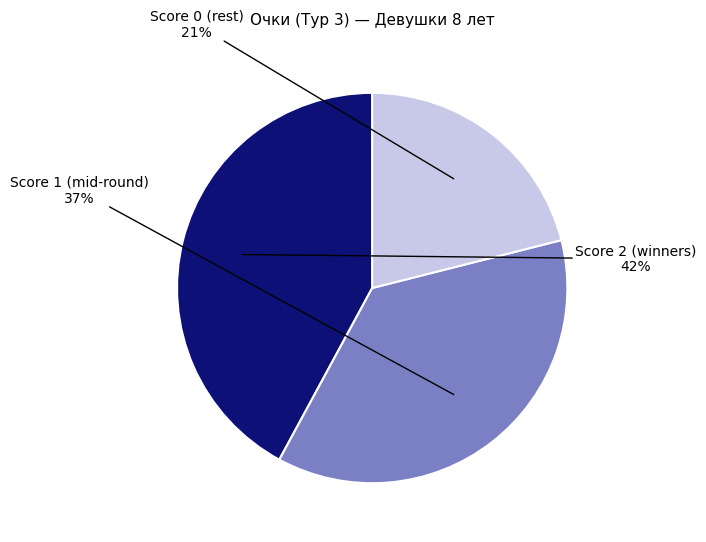

Does any single category account for the majority?

No